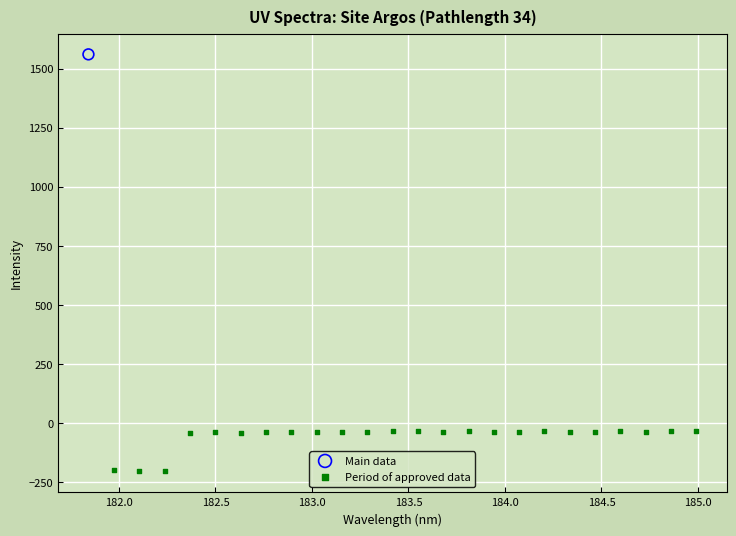

What are all the series names shown in the legend?

Main data, Period of approved data